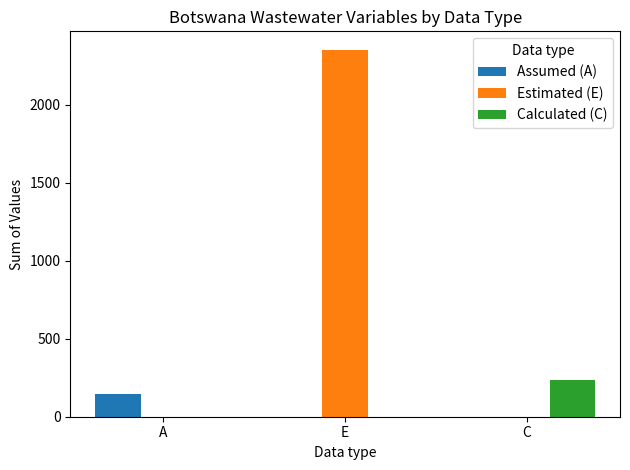

What is the approximate value of Assumed (A) at A?

145.3